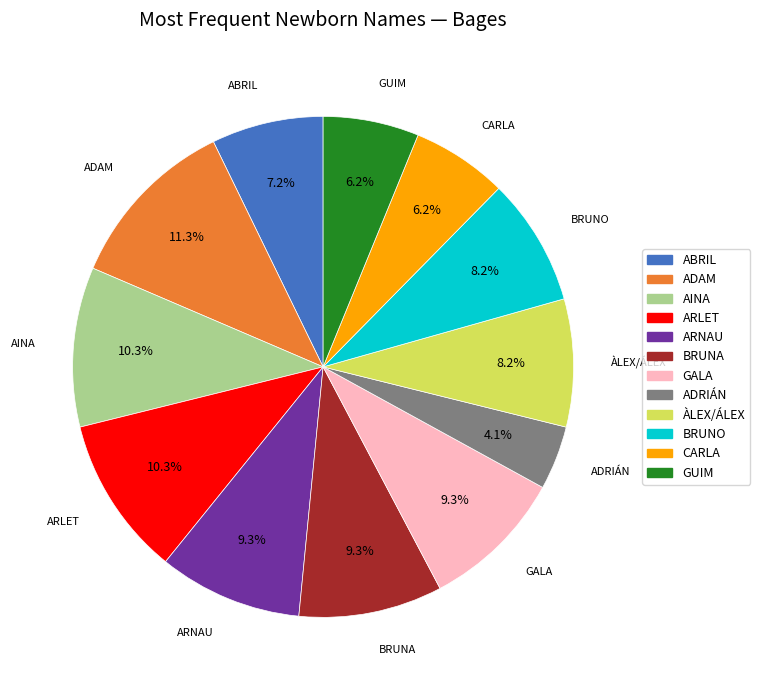

What portion of the pie excludes CARLA?

93.8%